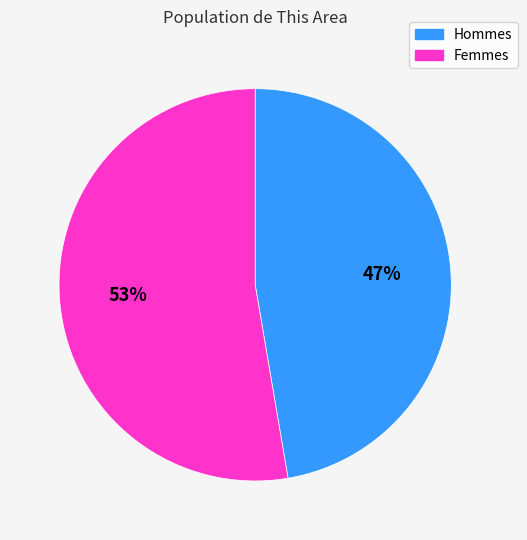

To the nearest percent, what is the average slice percentage?

50%